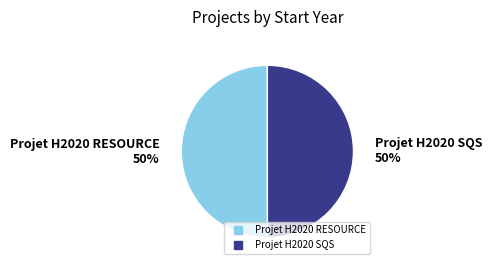

To the nearest percent, what percentage of the pie is Projet H2020 RESOURCE?

50%